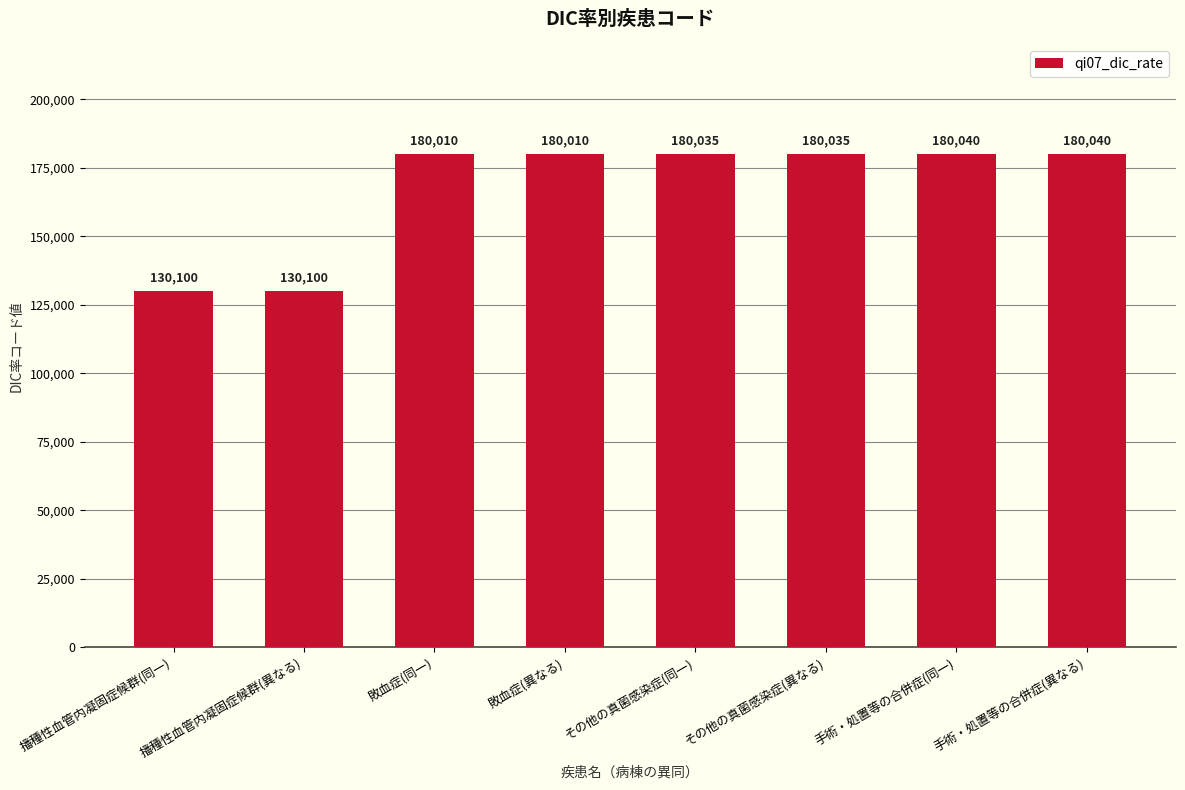

What is the label of the 7th bar from the left?

手術・処置等の合併症(同一)